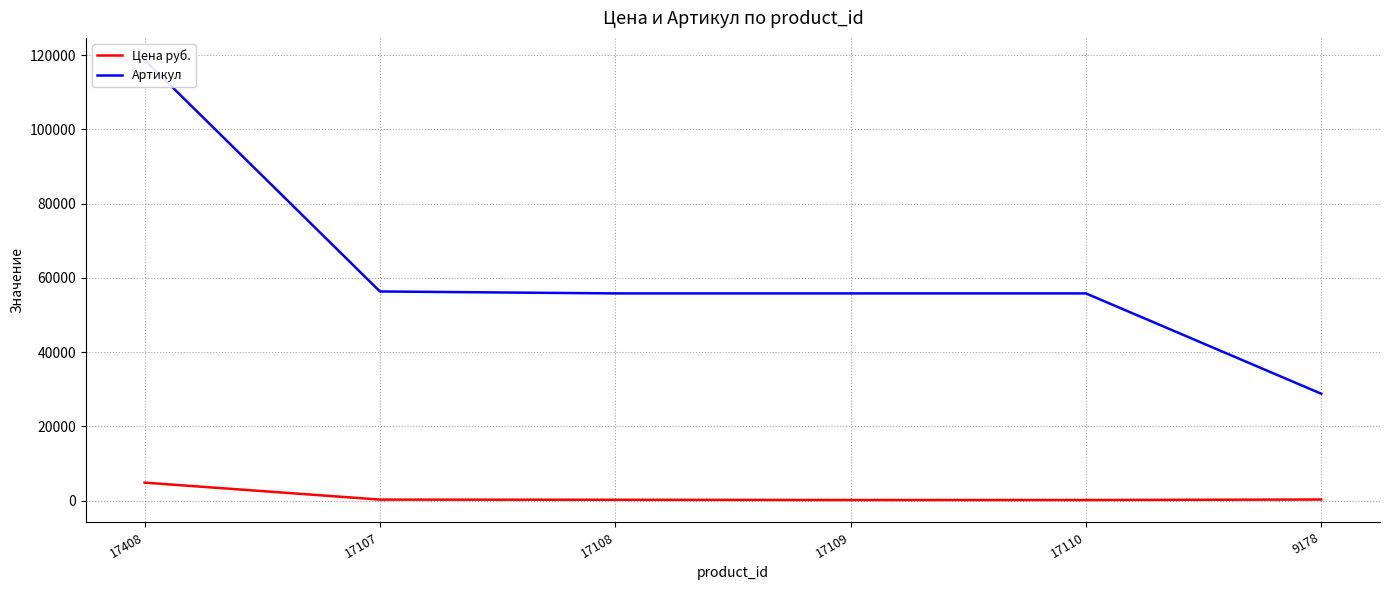

What is the sum of all Цена руб. values?

6026.3